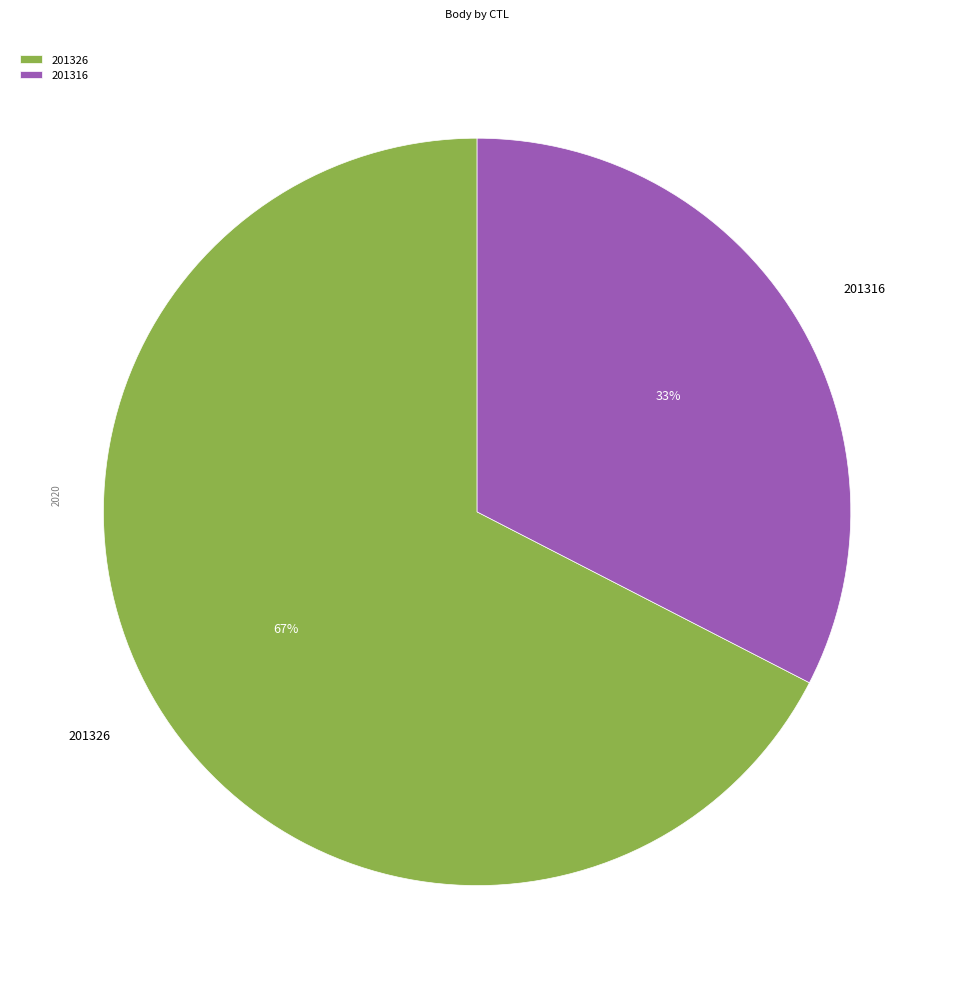

Does any single category account for the majority?

Yes